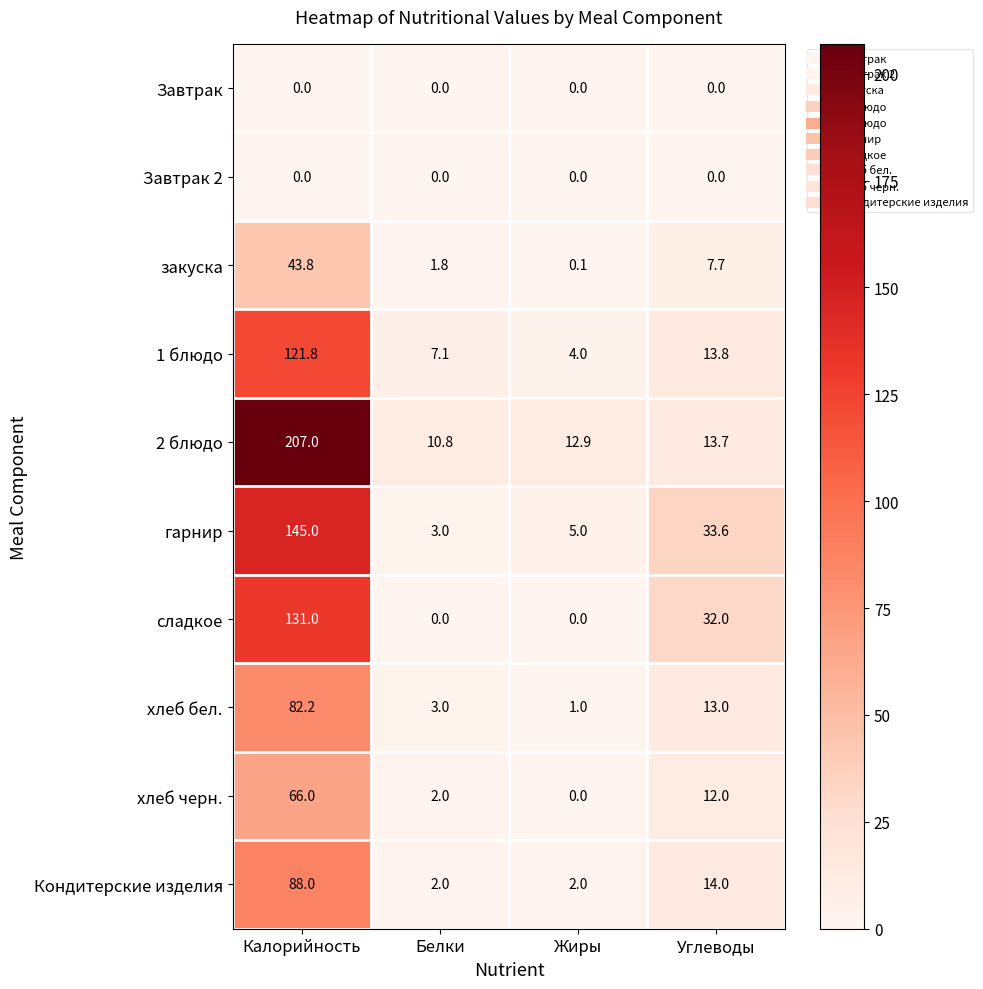

What is the difference between the highest and lowest values at Углеводы?

33.6